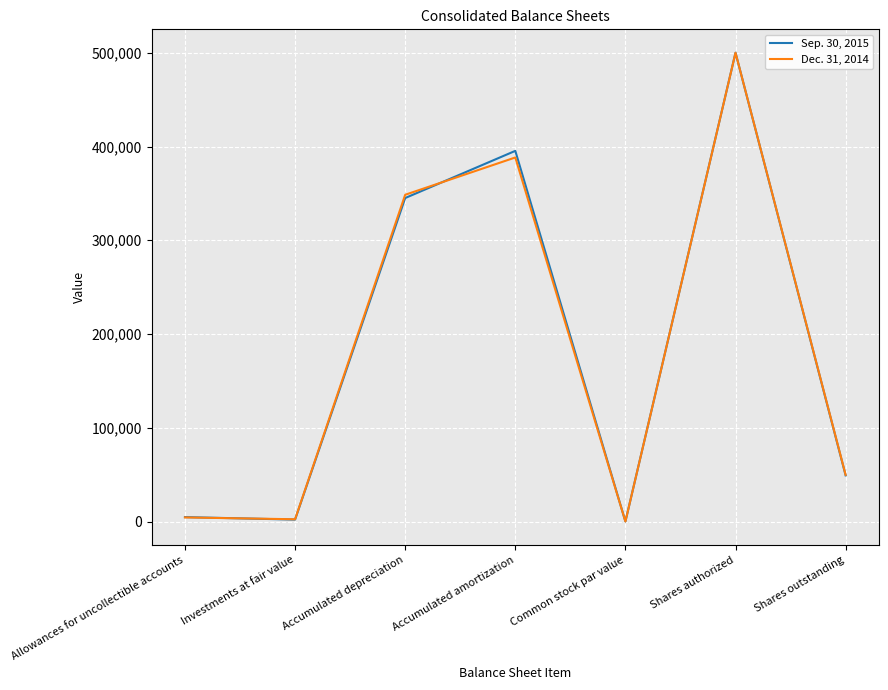

What is the difference between the maximum and minimum values in the Dec. 31, 2014 series?

499999